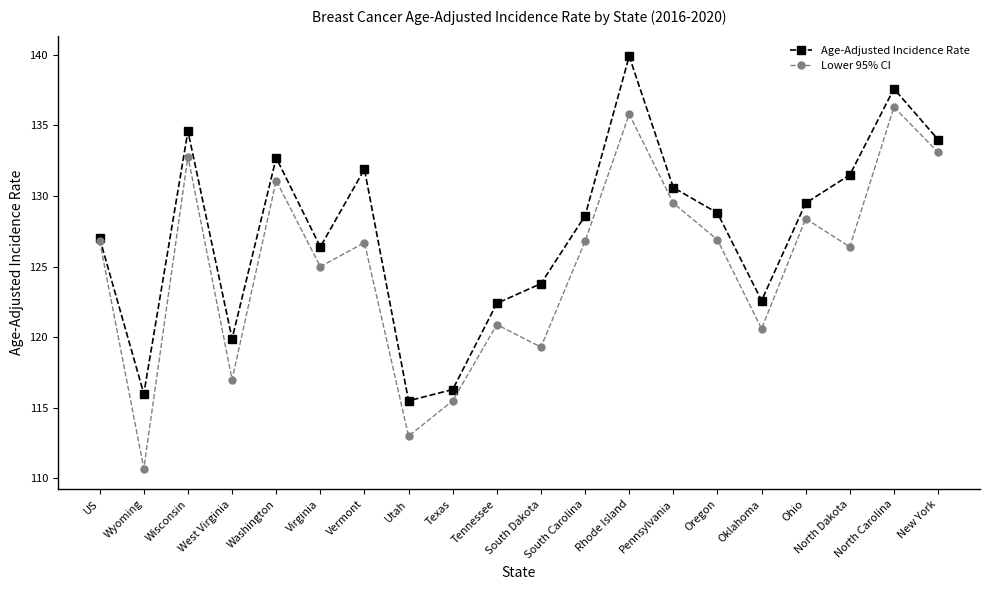

How many data points in Age-Adjusted Incidence Rate are less than 128?

9